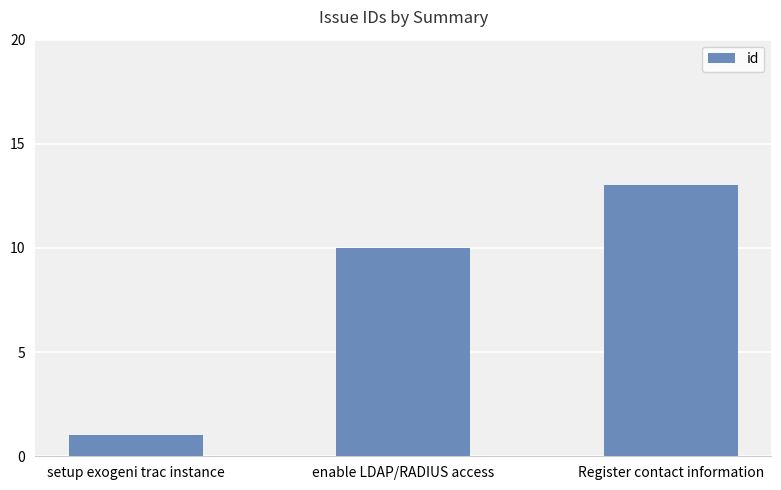

At which category does the chart reach its peak across all series?

Register contact information